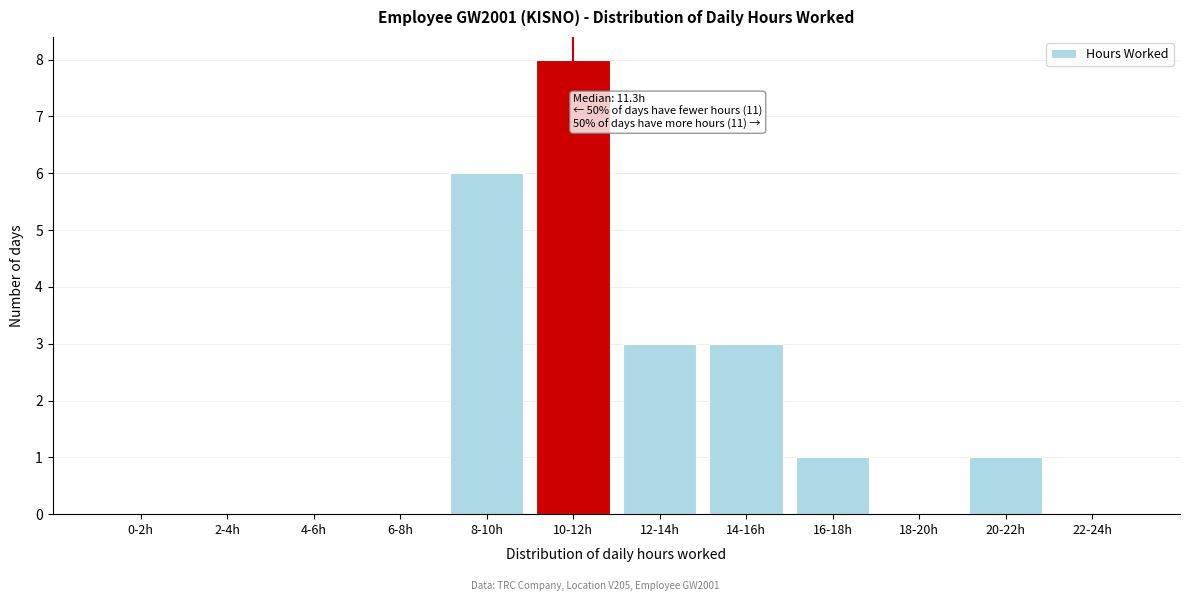

Reading right to left, extract all data points from this chart.

22-24h=0	20-22h=1	18-20h=0	16-18h=1	14-16h=3	12-14h=3	10-12h=8	8-10h=6	6-8h=0	4-6h=0	2-4h=0	0-2h=0